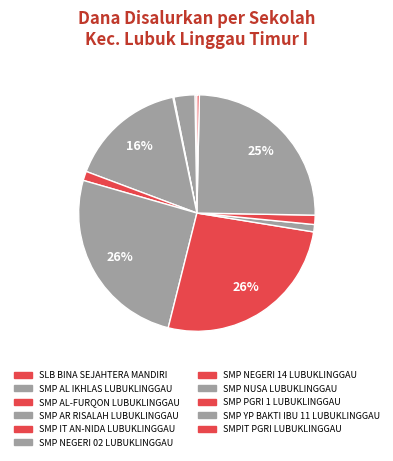

Is there any slice that represents more than half of the pie?

No